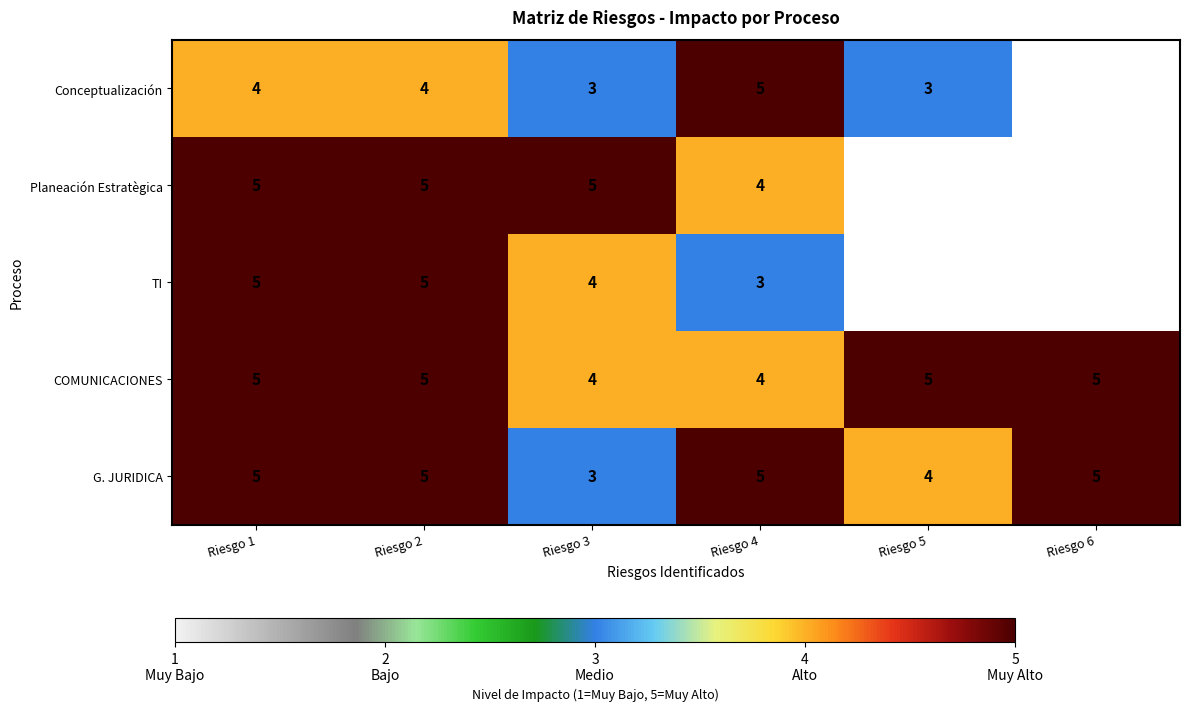

How many distinct data groups are displayed?

5